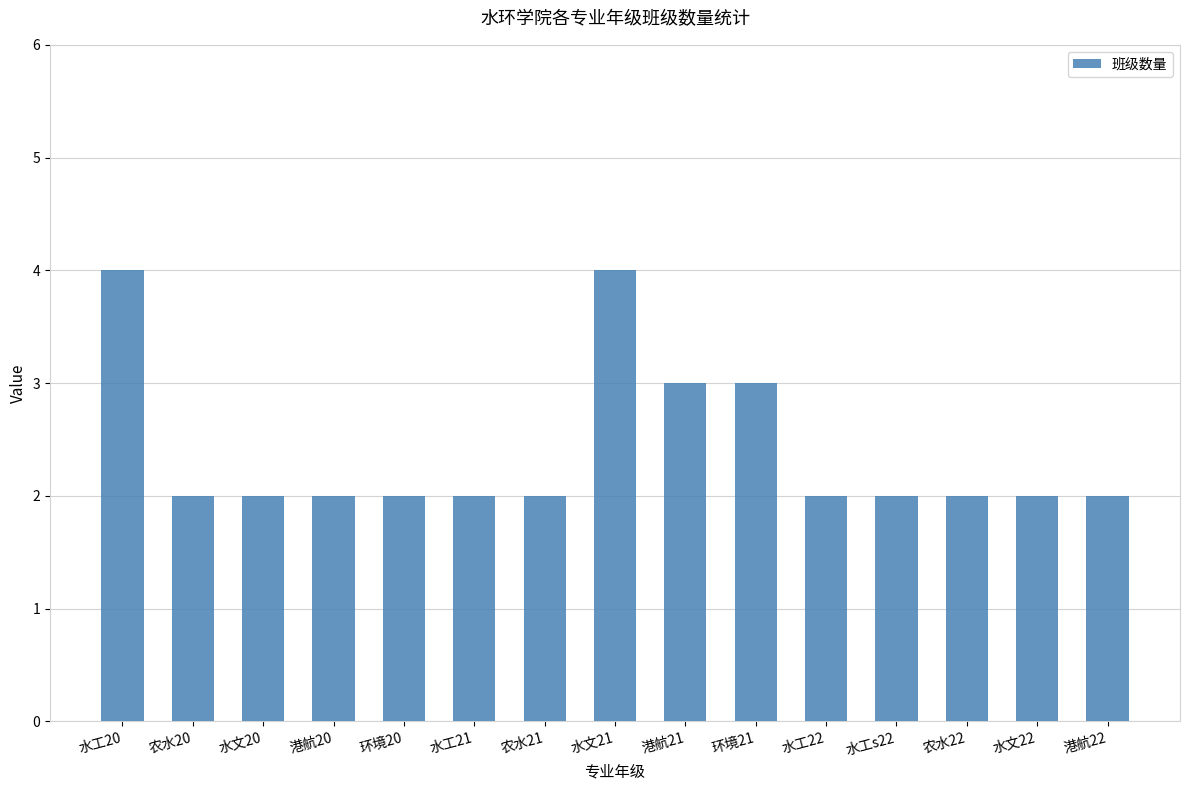

What value does the data have at 水工20?

4